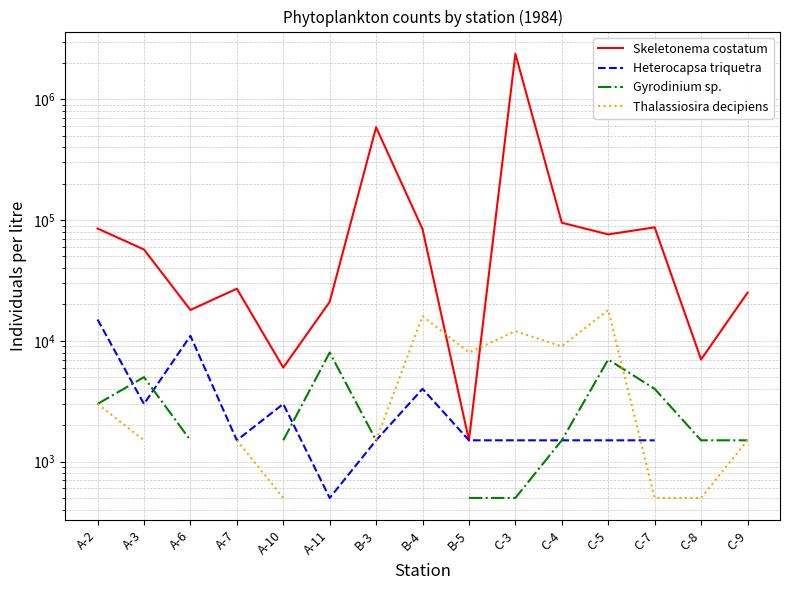

What is the label of the 11th point from the left?

C-4